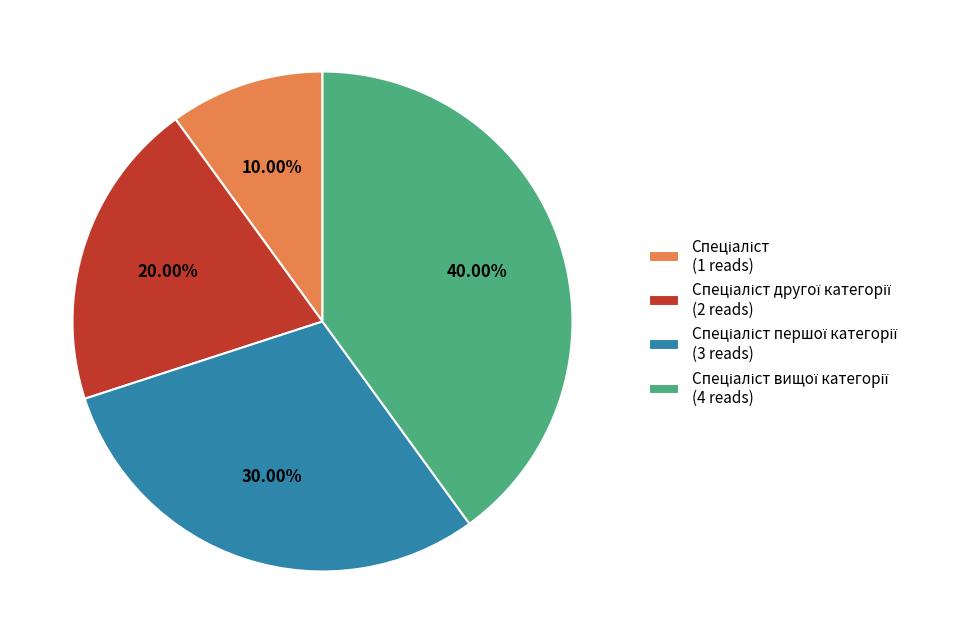

To the nearest percent, what is the difference between the largest and smallest slice percentages?

30%